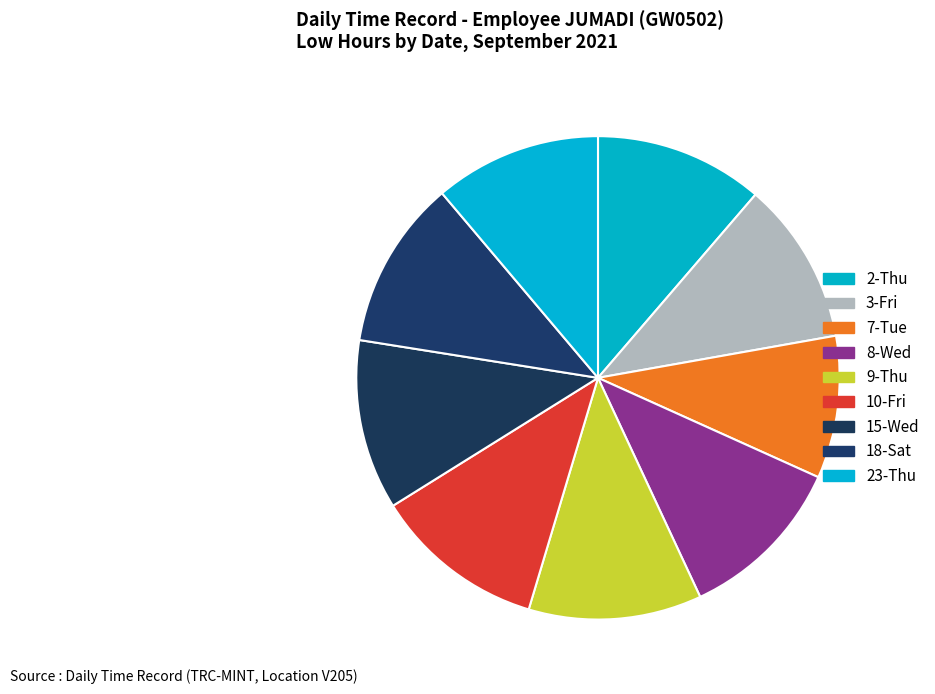

The 8-Wed slice represents 11% of the pie. True or false?

True